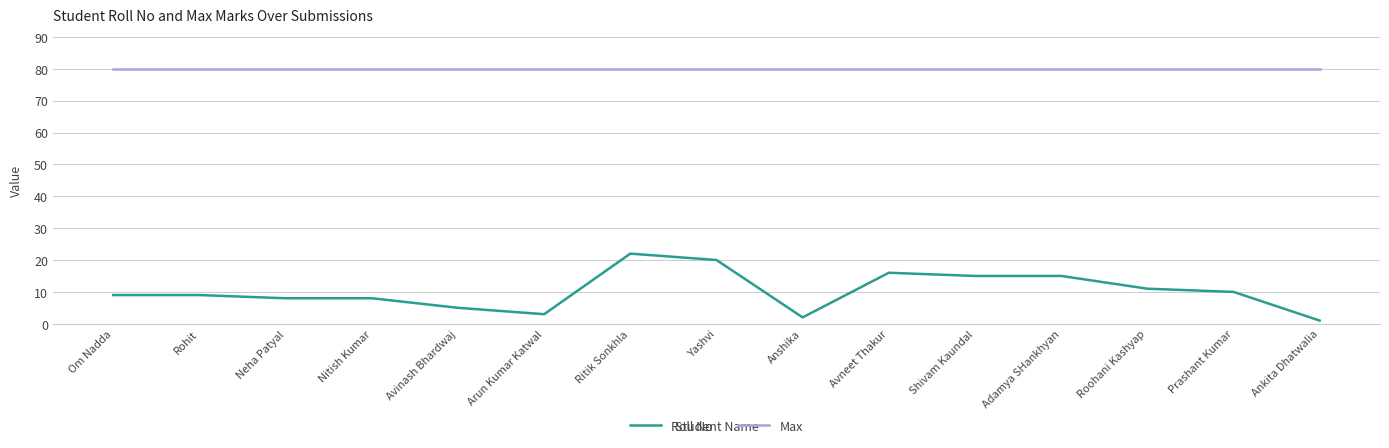

True or false: Max and Roll No cross at least once.

False